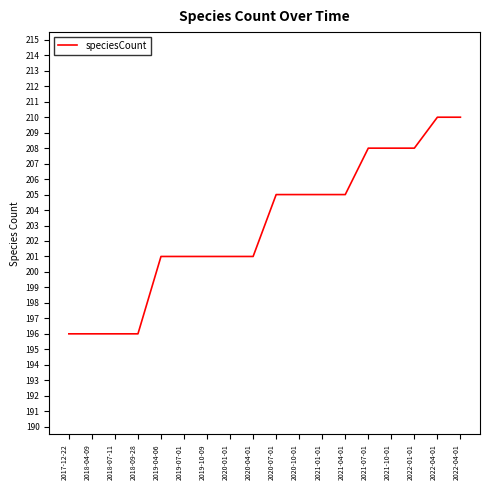

Is this an area chart (filled region under the line)?

No